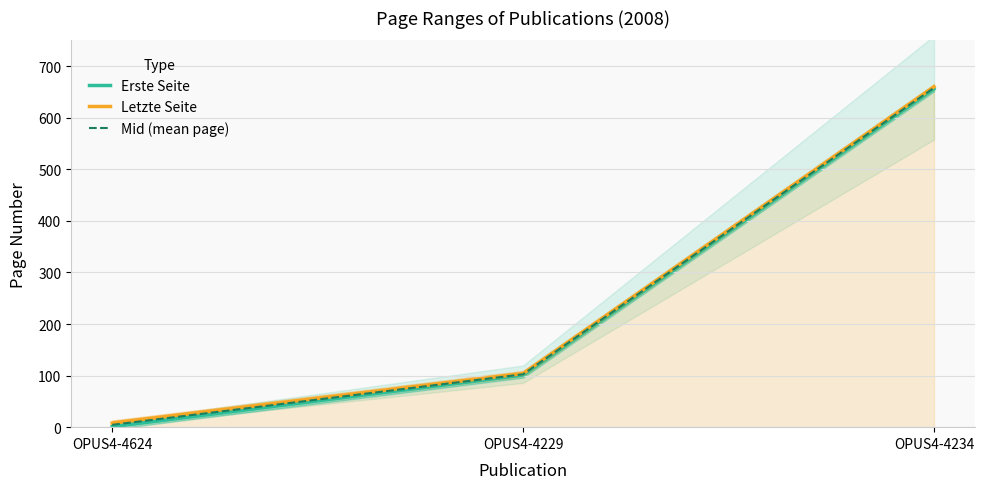

What is the lowest value of the Mid (mean page) series?

4.5